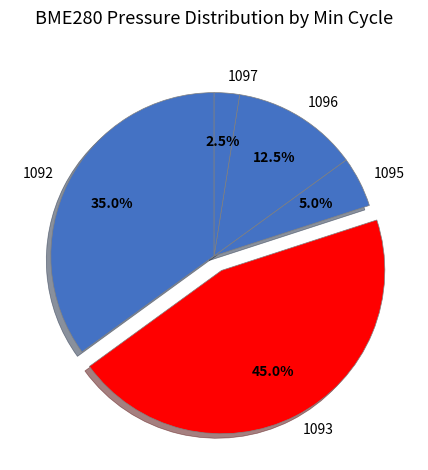

Is 1093 the majority of the pie?

No